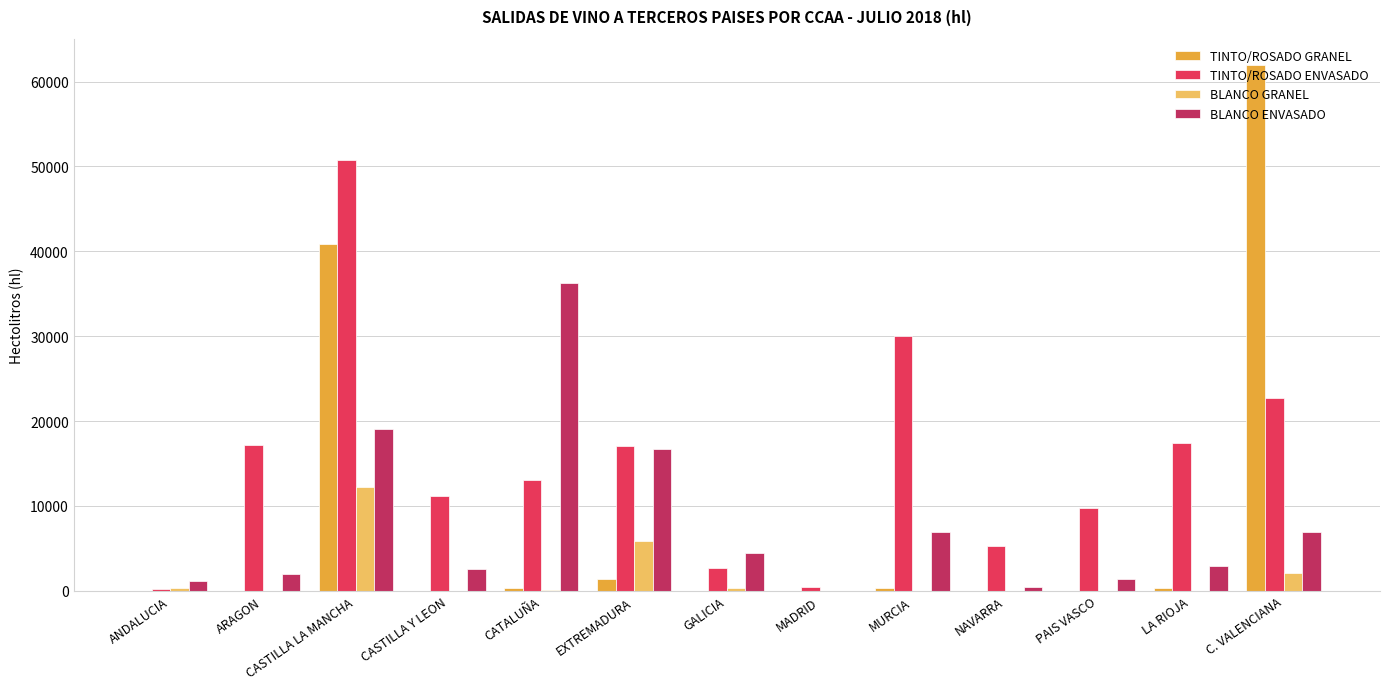

How many groups of bars are there?

13